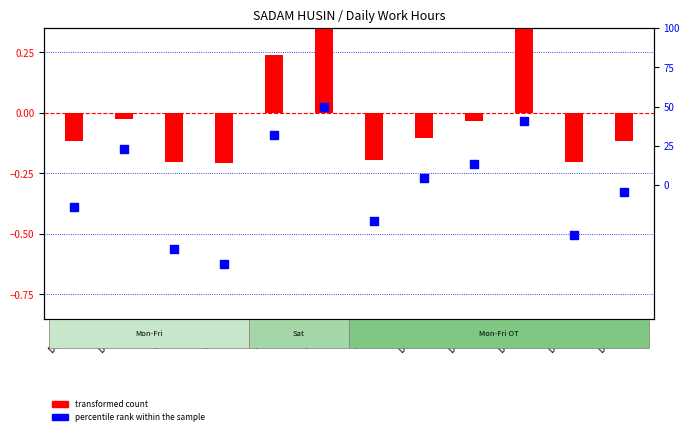

Is the value of transformed count at Day 9 greater than the value of percentile rank within the sample at Day 9?

Yes